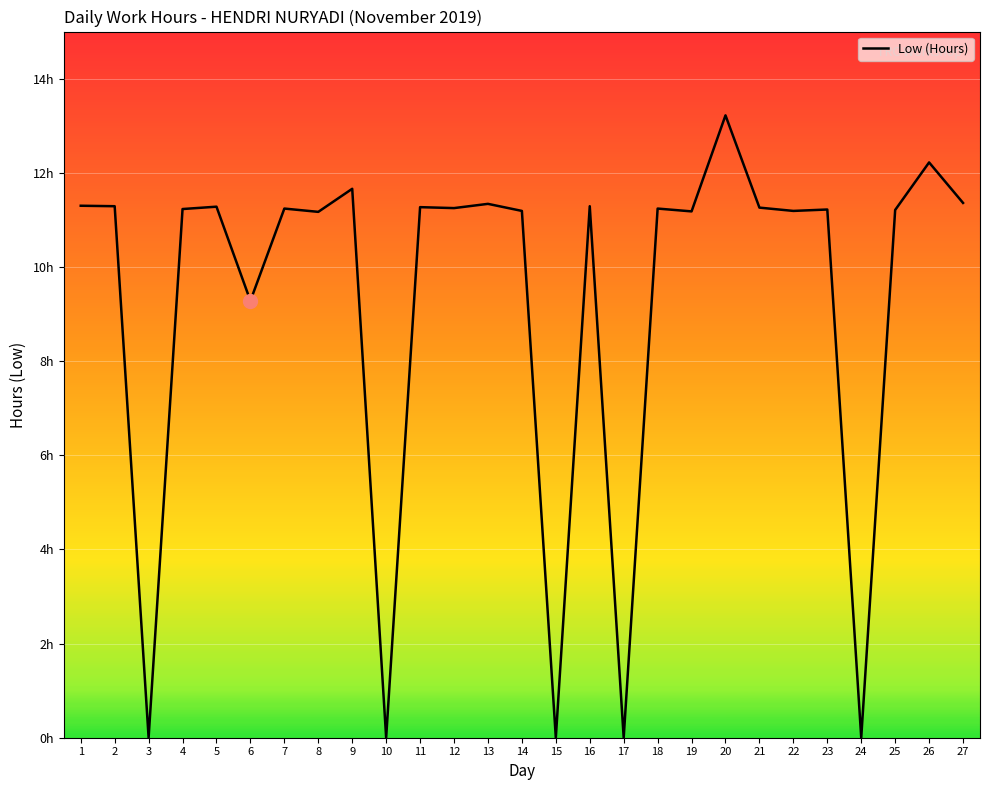

Reading left to right, what are all the values shown in this chart?

1=11.3	2=11.3	3=0.0	4=11.2	5=11.3	6=9.3	7=11.2	8=11.2	9=11.7	10=0.0	11=11.3	12=11.2	13=11.3	14=11.2	15=0.0	16=11.3	17=0.0	18=11.2	19=11.2	20=13.2	21=11.3	22=11.2	23=11.2	24=0.0	25=11.2	26=12.2	27=11.4